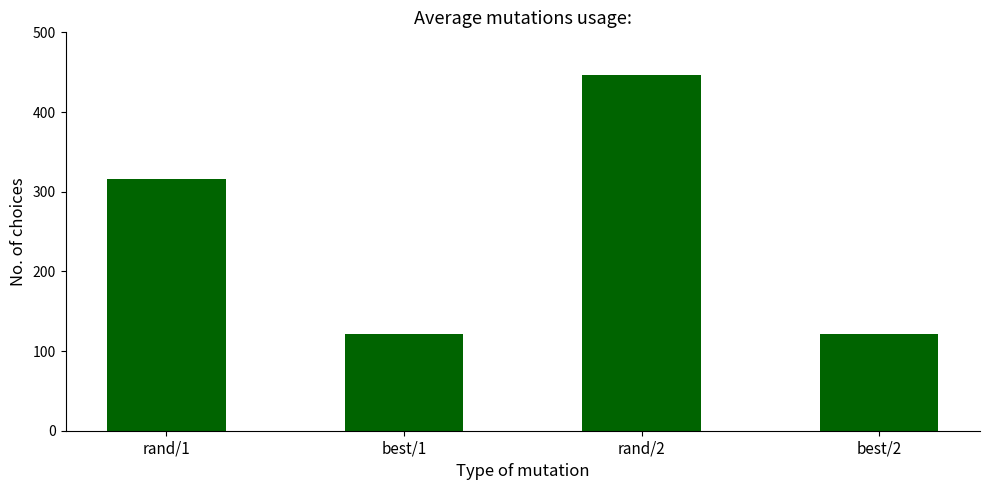

What is the minimum value shown in the chart?

122